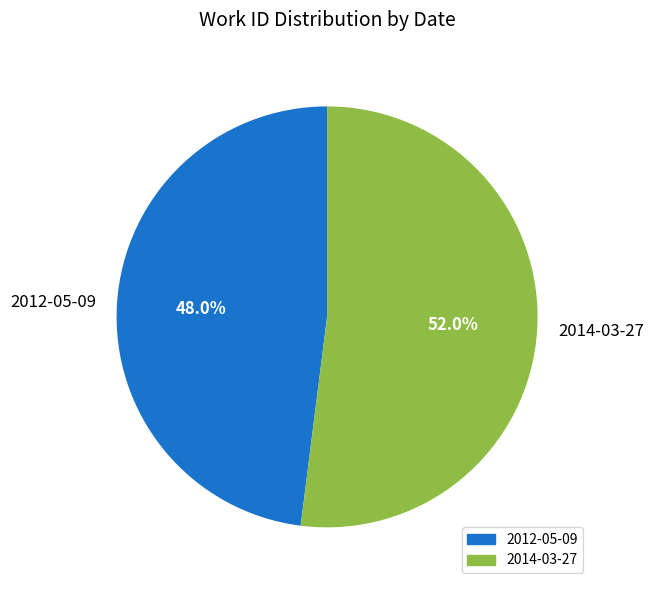

What is the majority slice?

2014-03-27